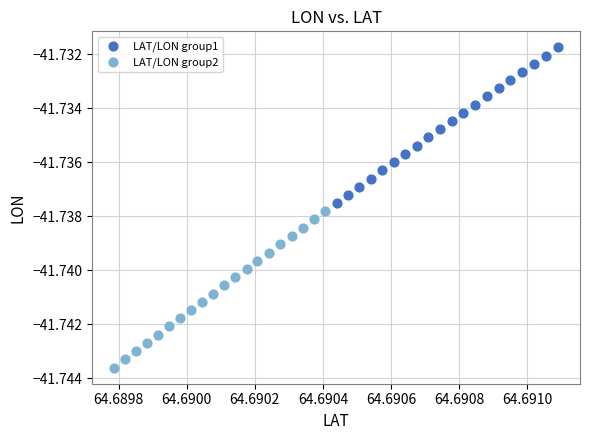

Which series reaches the maximum Y coordinate?

LAT/LON group1